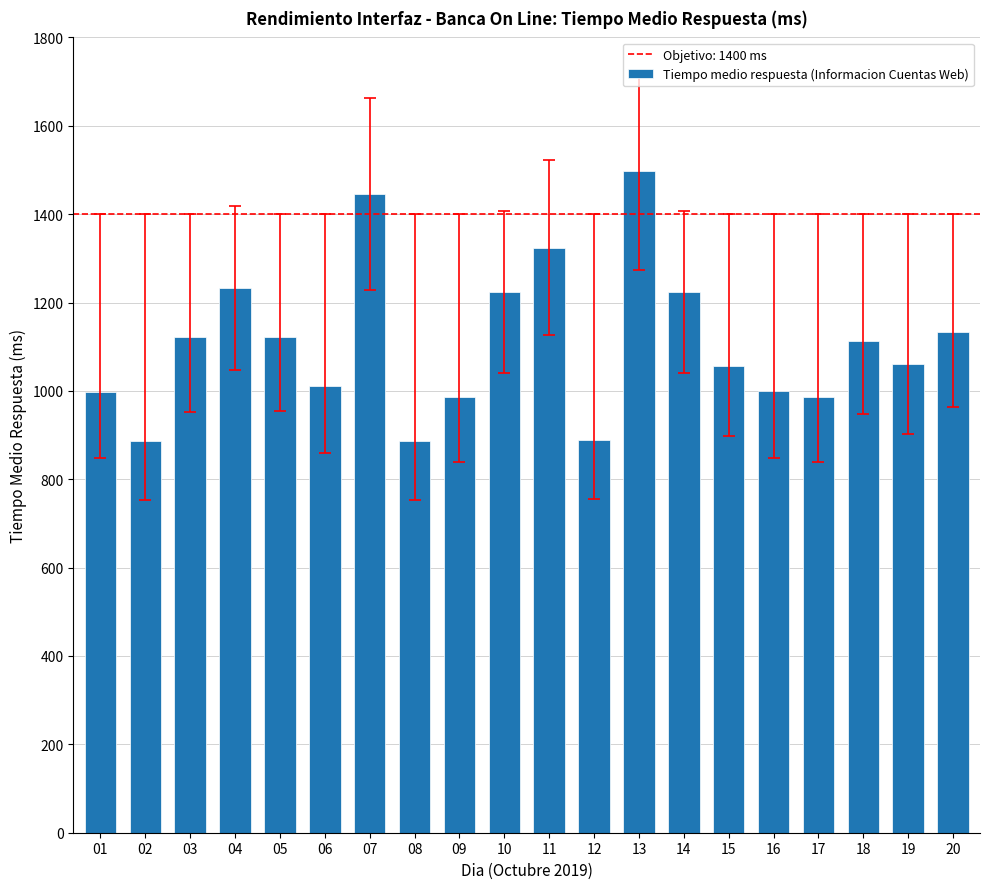

How many categories are shown in the chart?

20